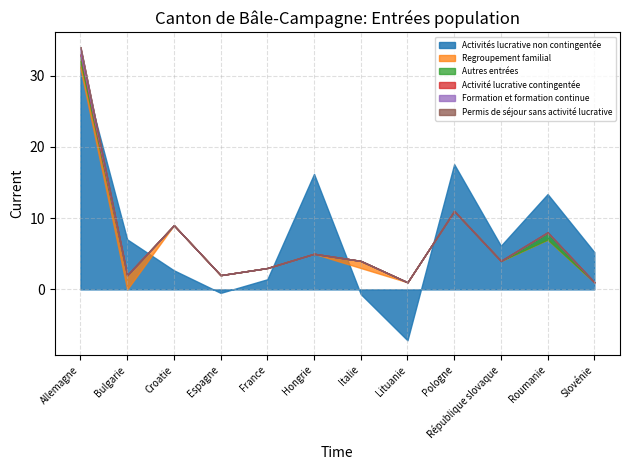

True or false: Regroupement familial has a value of 0 at France.

True